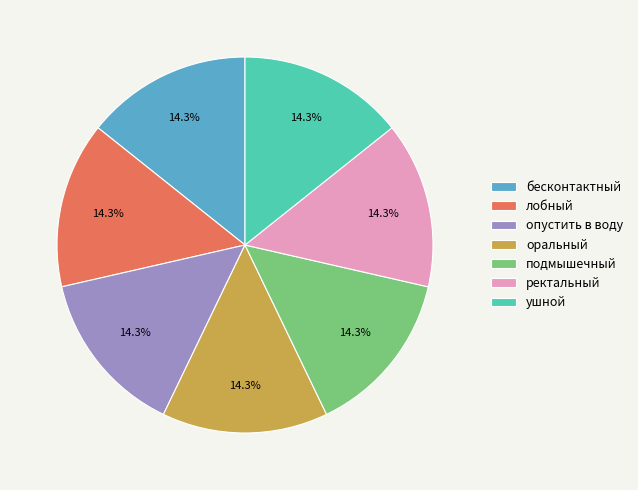

What percentage do ректальный and ушной together represent?

28.6%